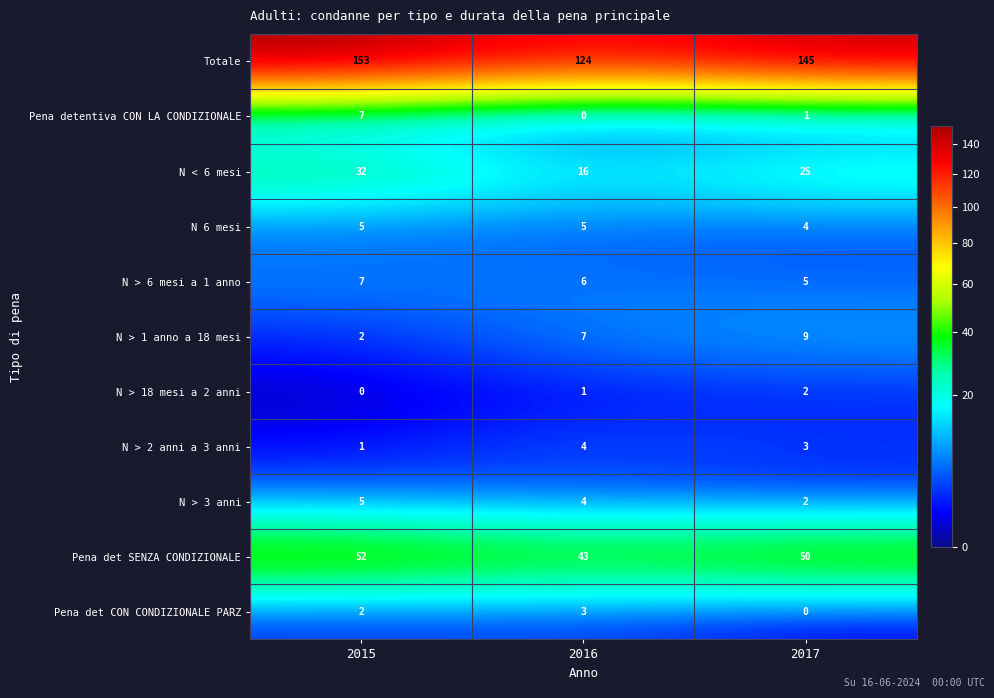

What is the spread (max minus min) of values at 2016?

124